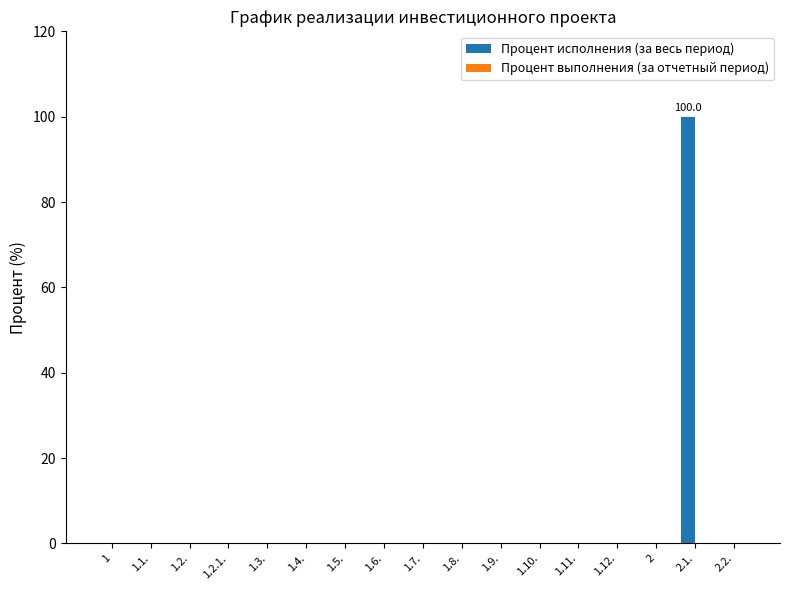

Are the bars grouped side by side (vs. stacked)?

No